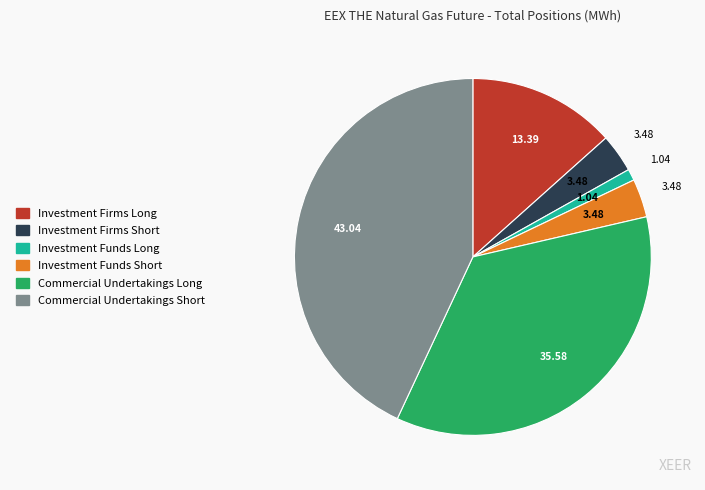

Combined, do Commercial Undertakings Short and Investment Firms Long account for over 50%?

Yes